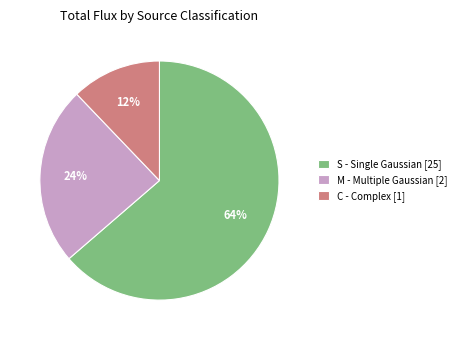

Between C - Complex [1] and M - Multiple Gaussian [2], which is larger?

M - Multiple Gaussian [2]